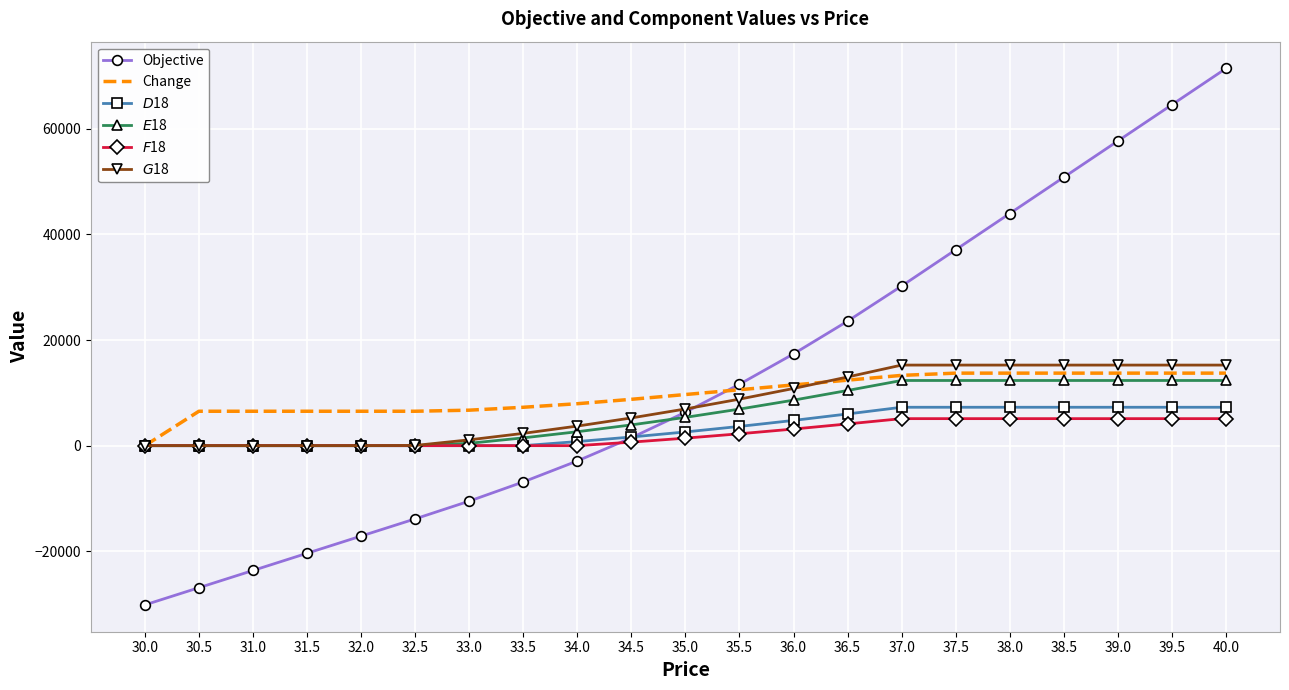

How many values in Objective are below zero?

9